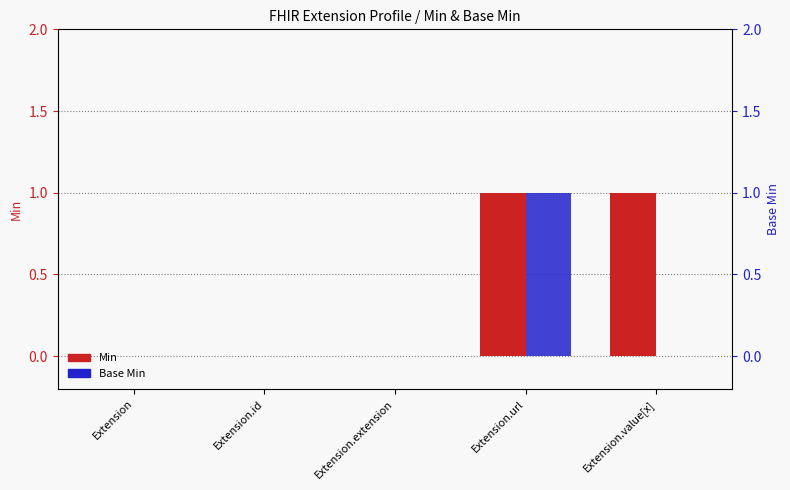

Which category has the lowest value across all series?

Extension